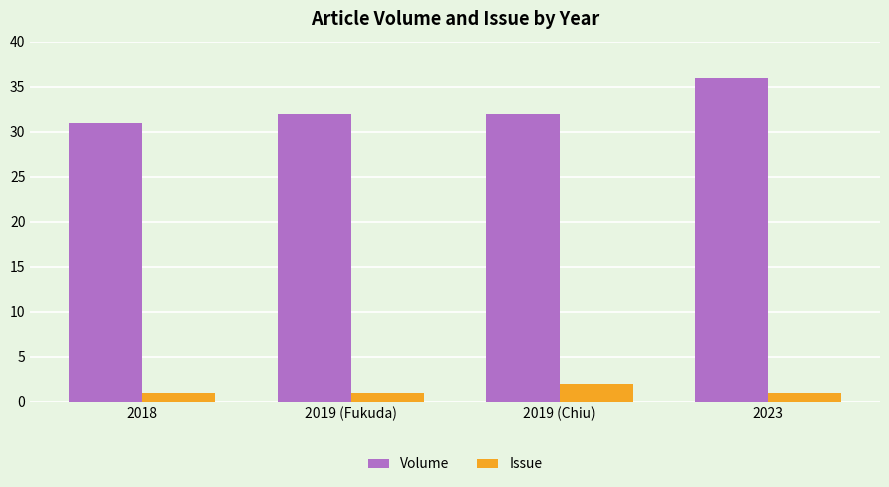

Count the number of categories in the chart.

4